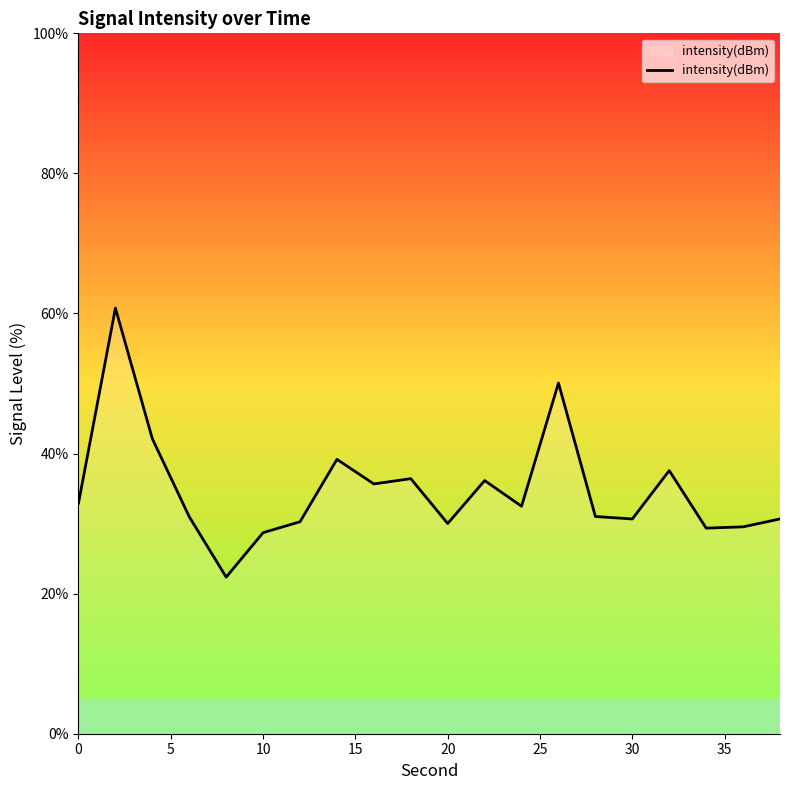

What is the average value?

34.8